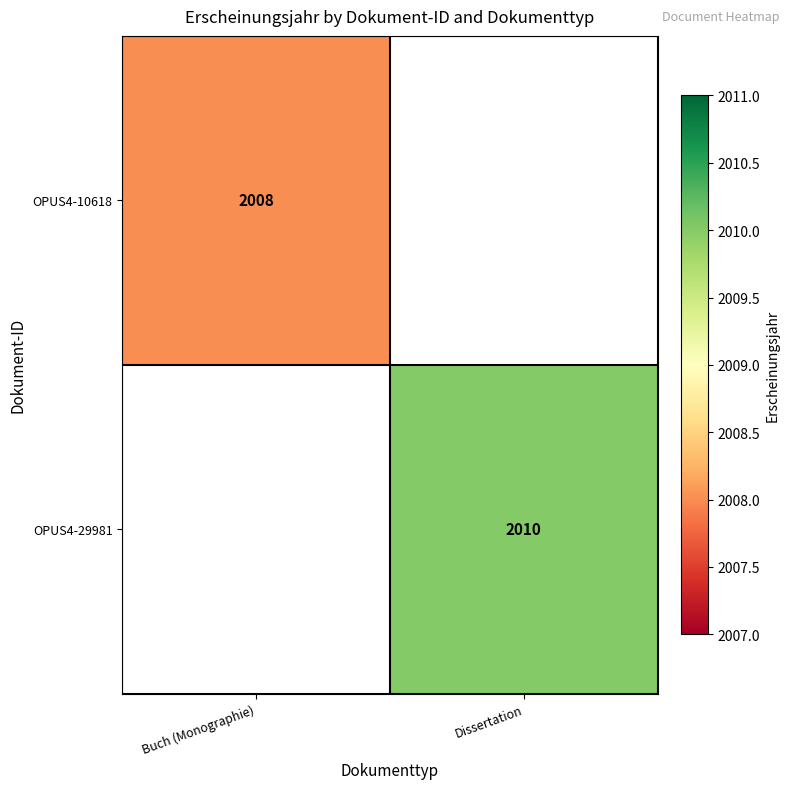

Is it true that OPUS4-10618 equals 2008 at Buch (Monographie)?

True